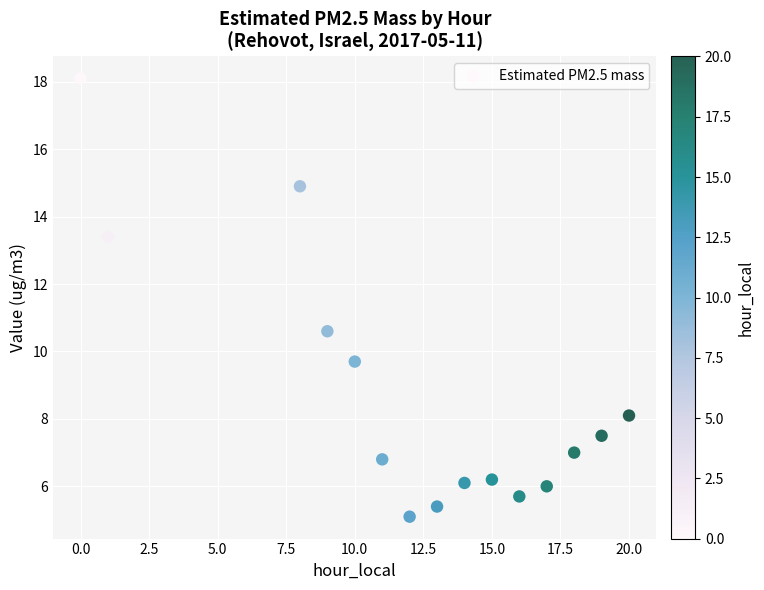

What Y value in the scatter plot is closest to 11?

10.6